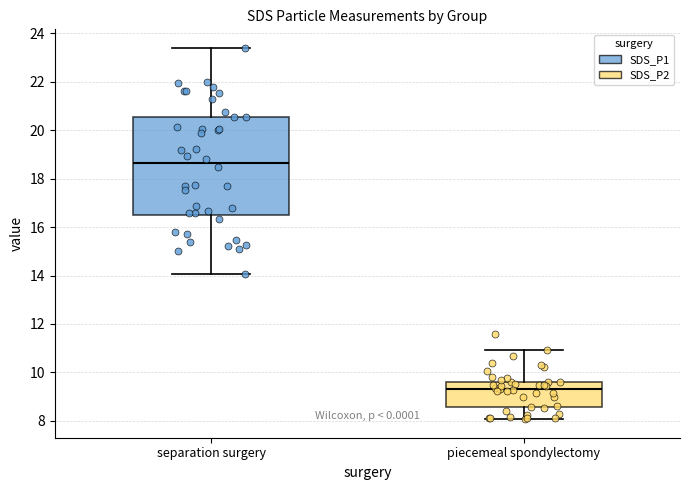

Reading left to right, read every box against the y-axis: the position of its median line, the range the box covers, and the ends of its whiskers. The values are not printed on the chart, so give them approximately, as read against the axis.

separation surgery: median 18.6, box 16.6 to 20.6, whiskers 14.0 to 23.4
piecemeal spondylectomy: median 9.4, box 8.6 to 9.6, whiskers 8.0 to 11.0